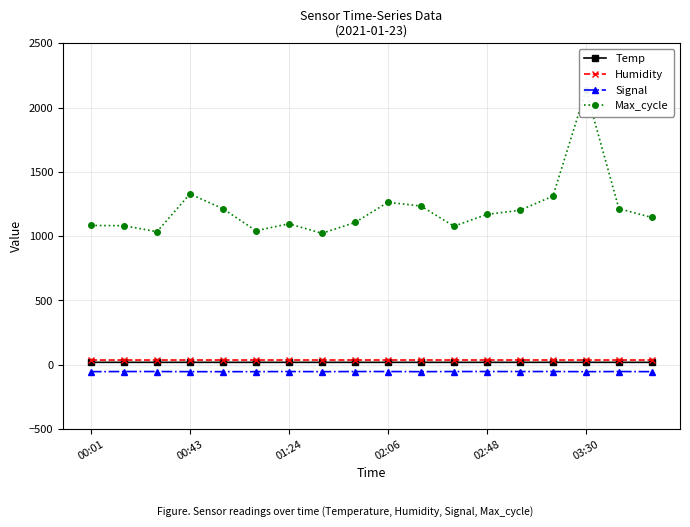

At which label is Humidity closest to 36?

00:01